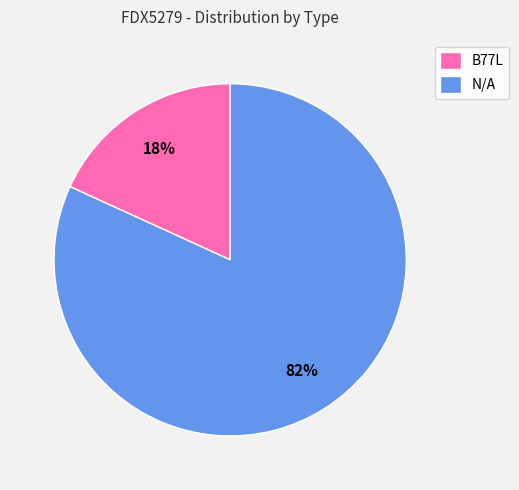

Count the number of slices in the pie.

2